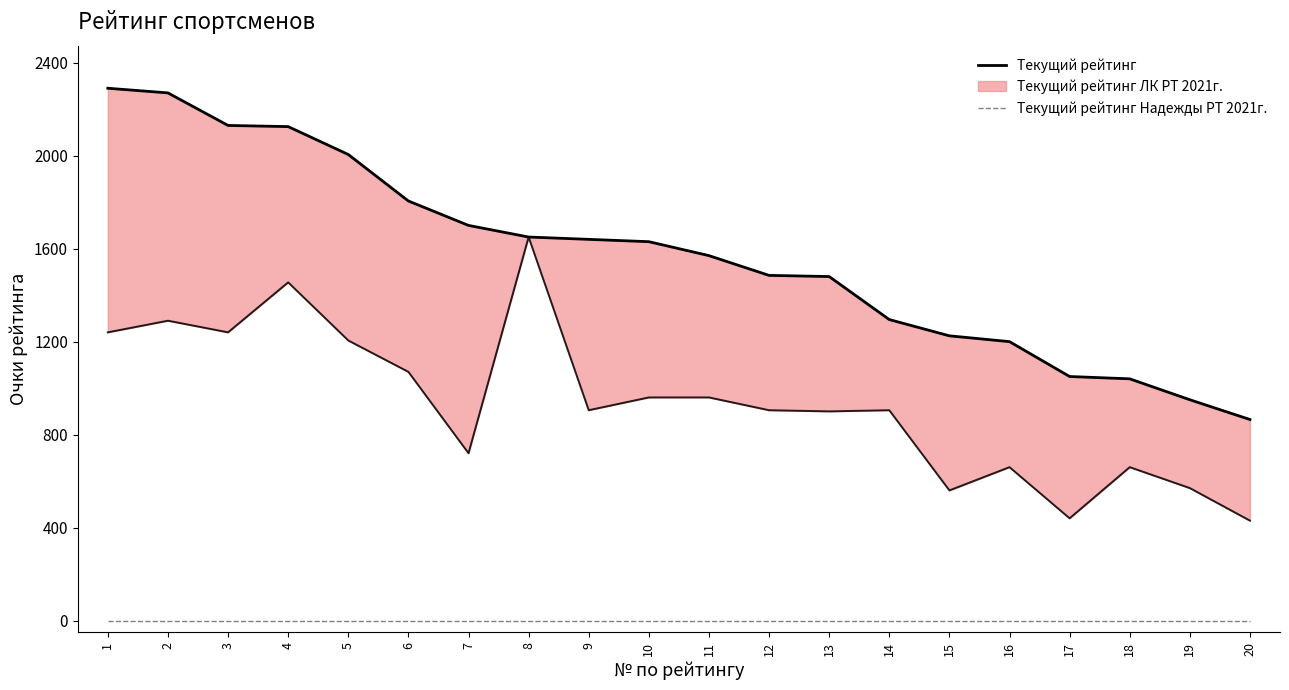

Is it true that Текущий рейтинг Надежды РТ 2021г. equals 0 at 16?

True